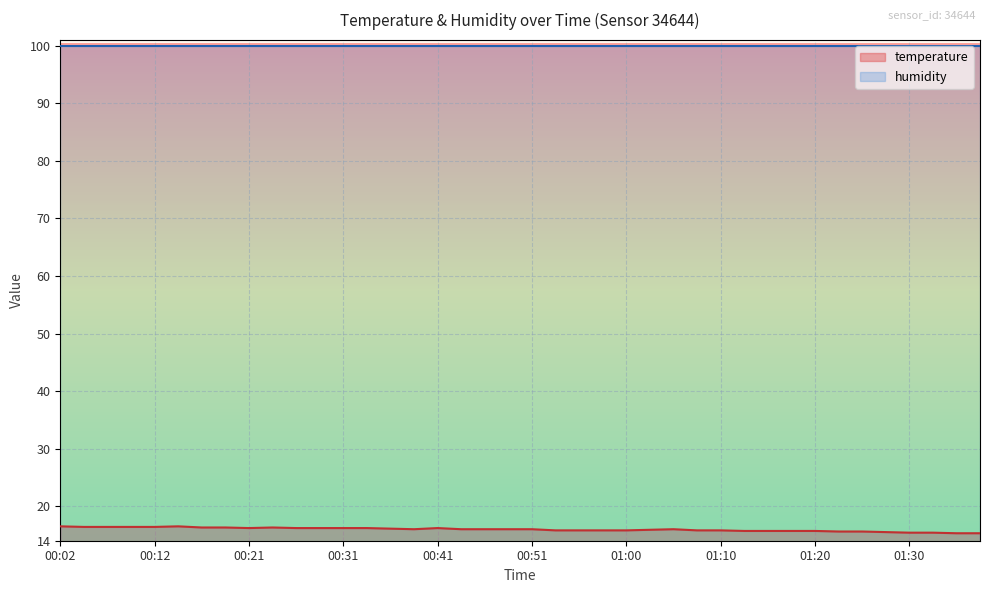

What is the maximum value shown in the chart?

99.9